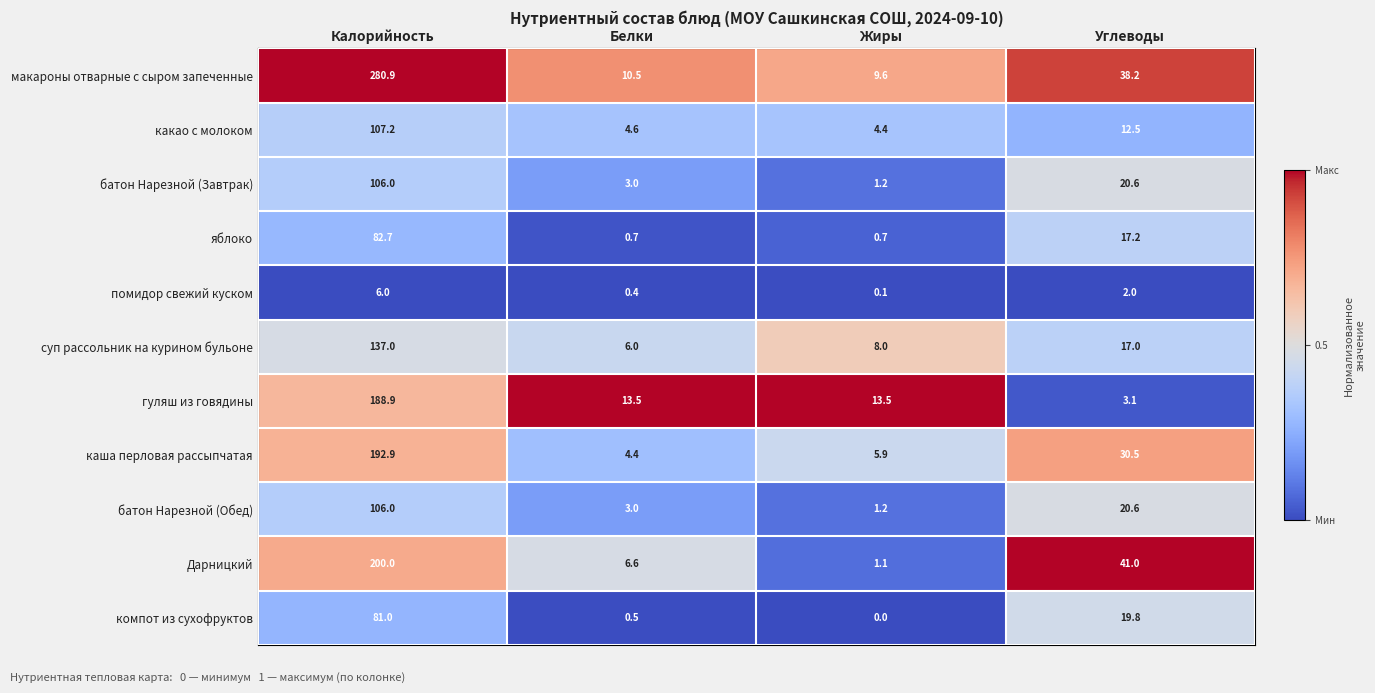

Which category has the highest value in the компот из сухофруктов series?

Калорийность